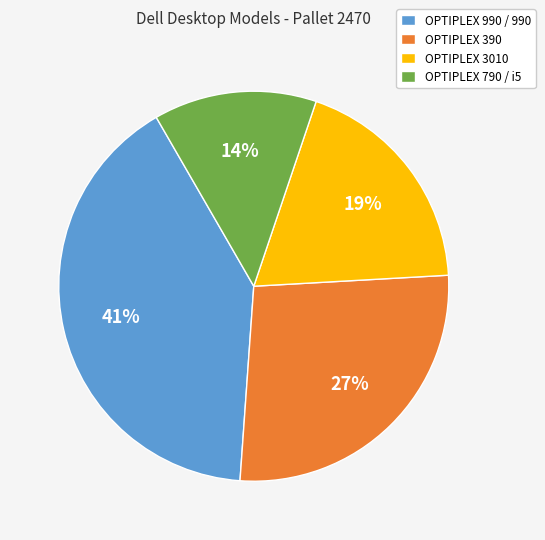

True or false: OPTIPLEX 3010 accounts for 5% of the total.

False